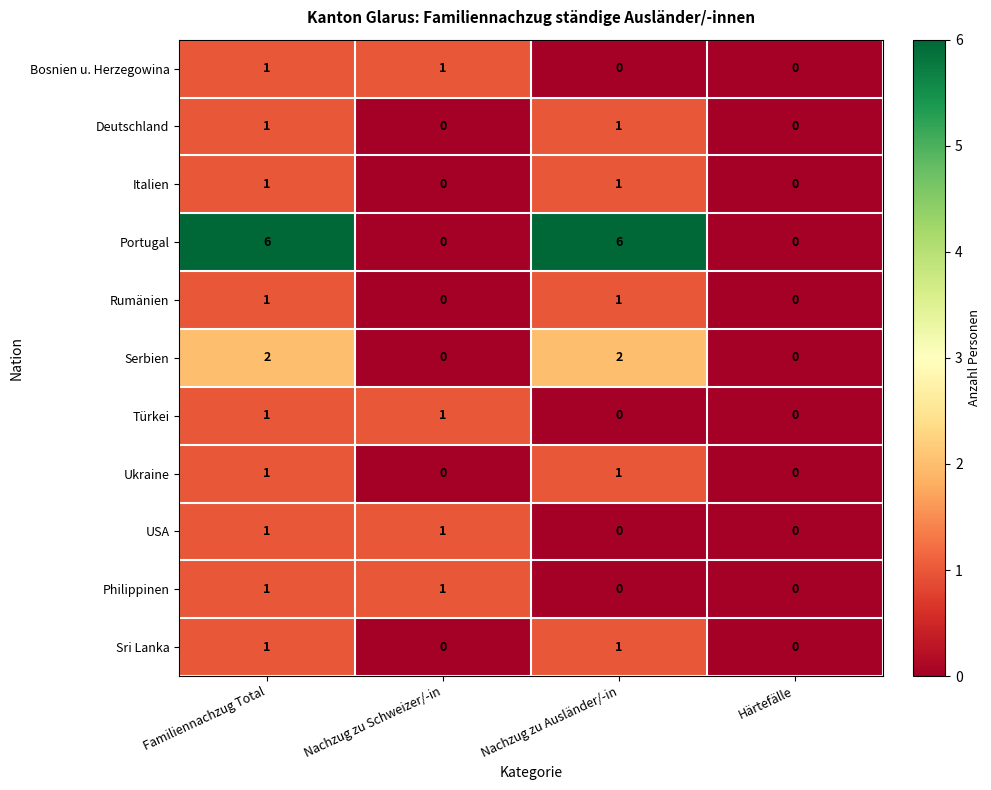

Which series has the widest spread of values?

Portugal